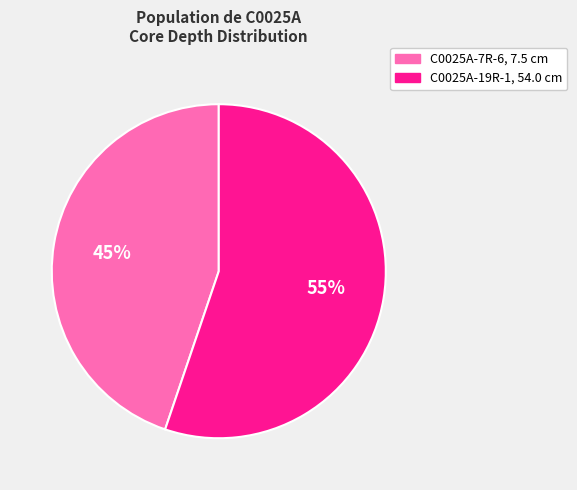

Approximately how many times larger is the value at C0025A-7R-6, 7.5 cm compared to C0025A-19R-1, 54.0 cm?

0.8